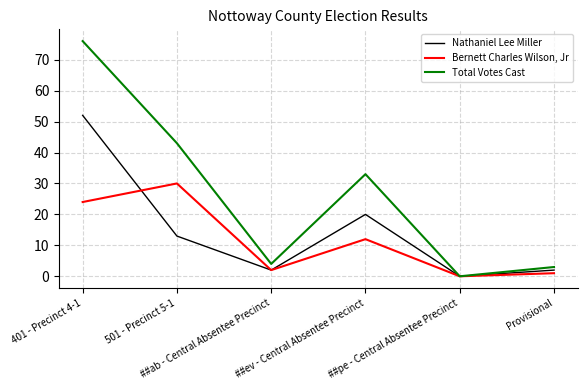

Rank the series at Provisional from lowest to highest value.

Bernett Charles Wilson, Jr, Nathaniel Lee Miller, Total Votes Cast